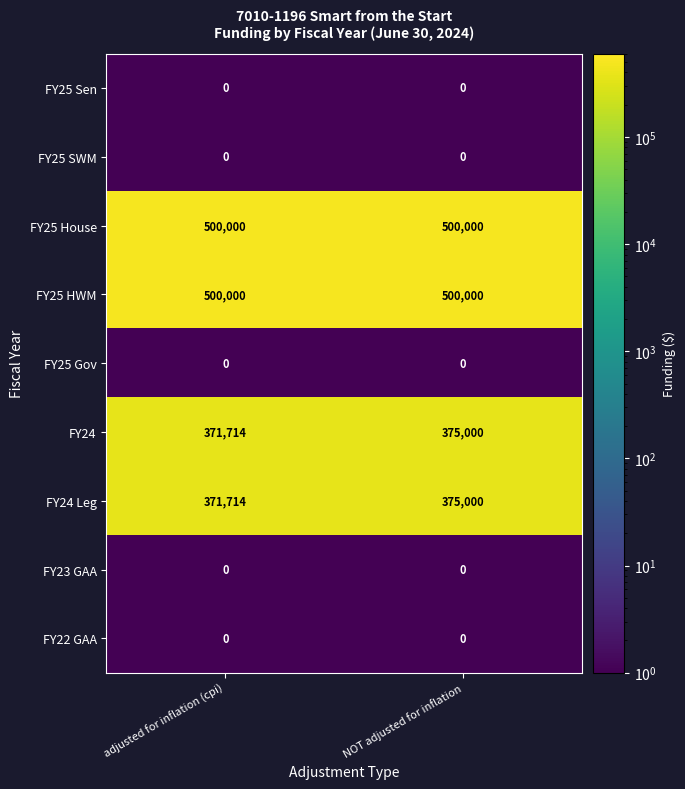

What is the maximum value shown in the chart?

500000